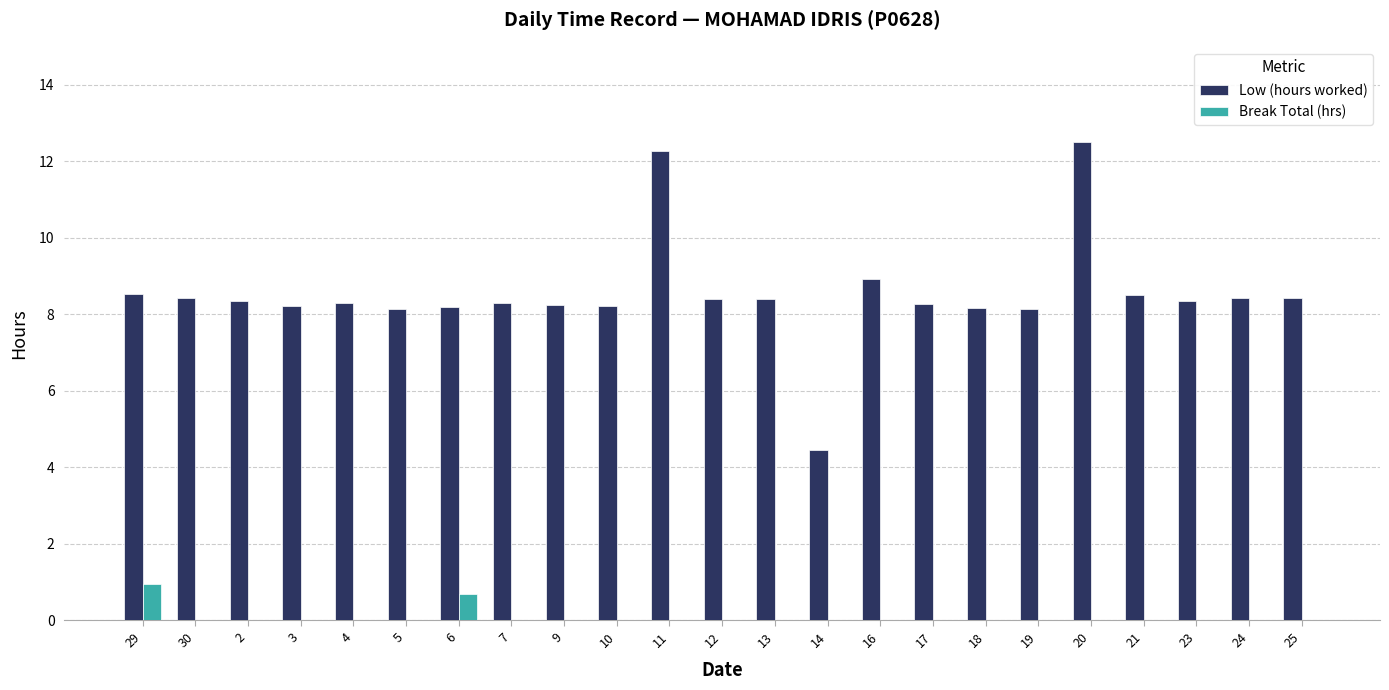

True or false: Low (hours worked) has a value of 8.1 at 19.

True